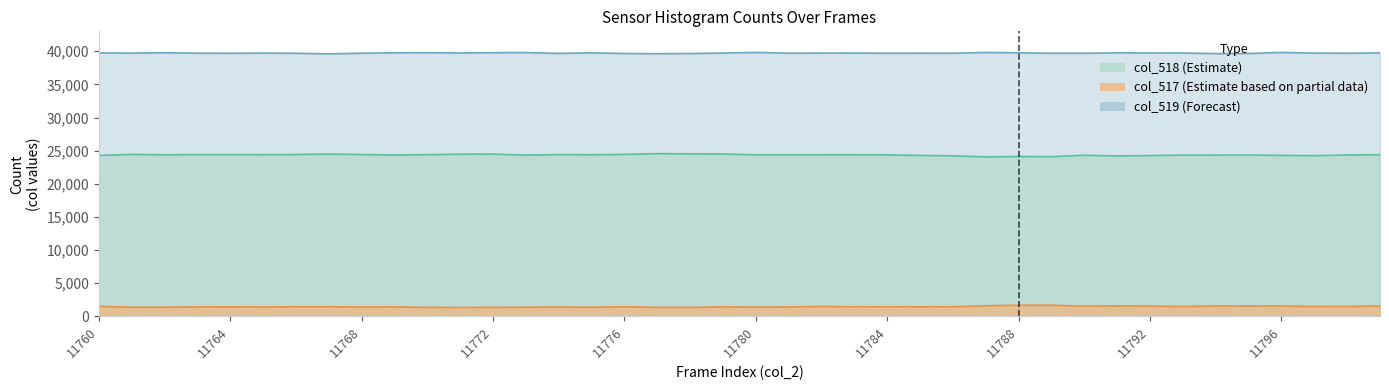

What is the sum of the col_518 values at 11787 and 11767?

48540